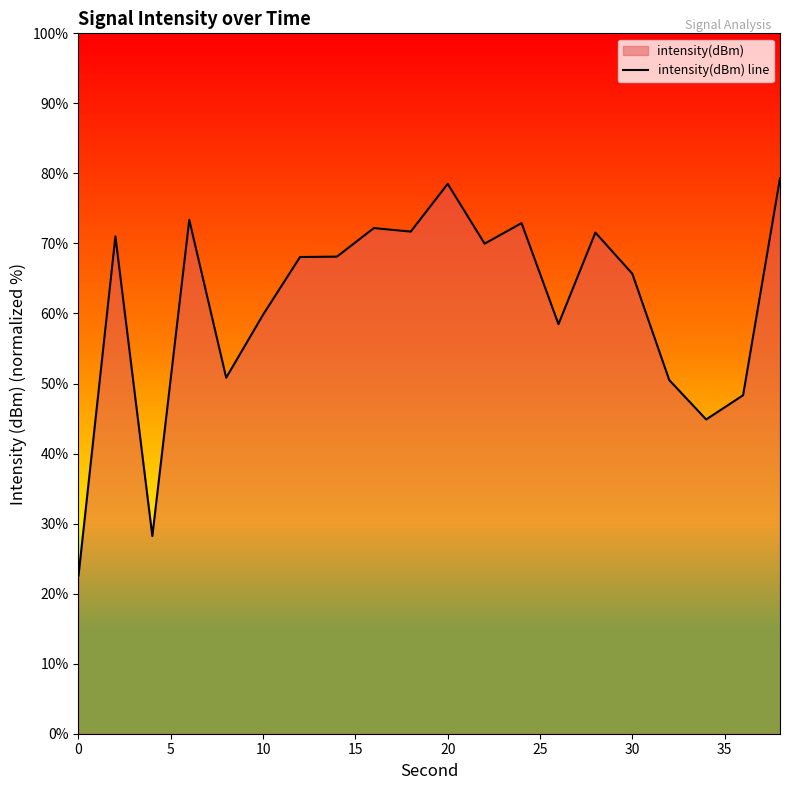

Read the value at 30.

65.7